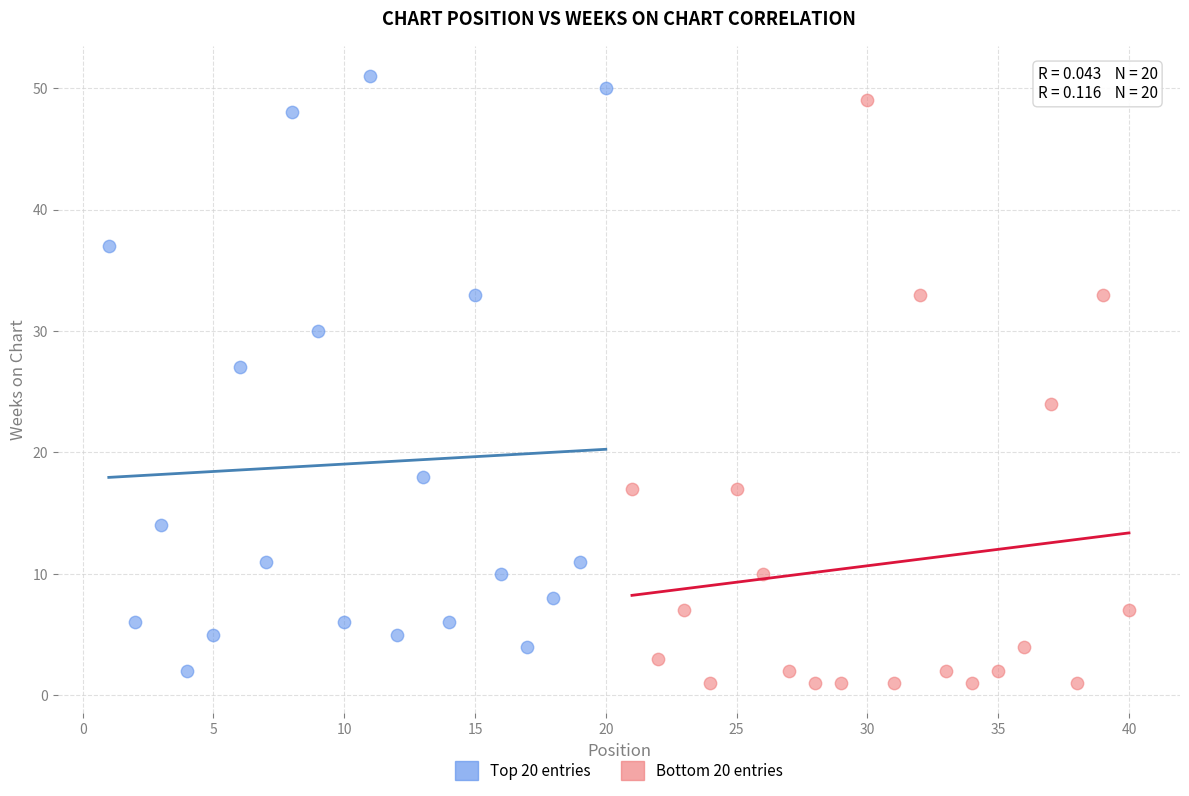

What are all the series names shown in the legend?

Top 20 entries, Bottom 20 entries